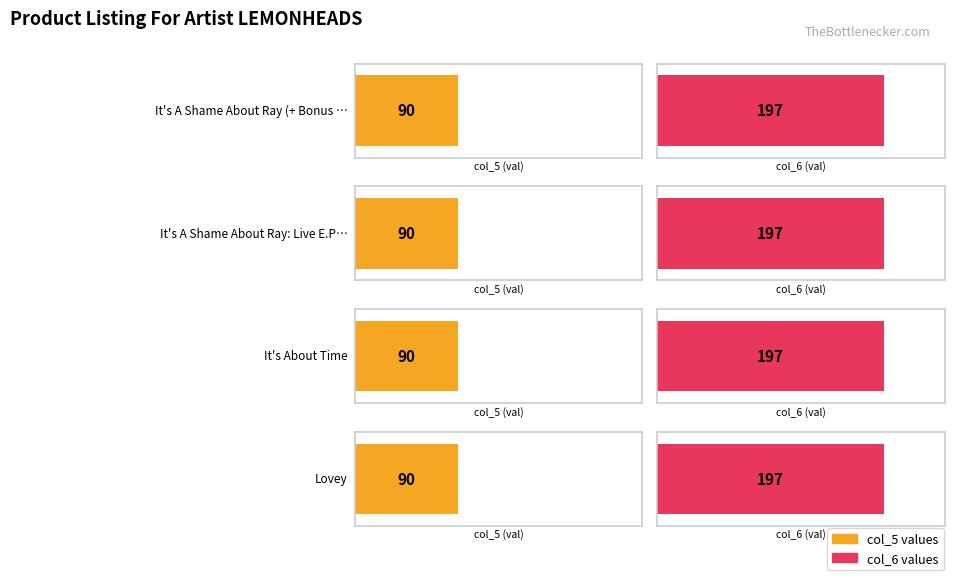

What is the lowest value of the col_5 series?

90